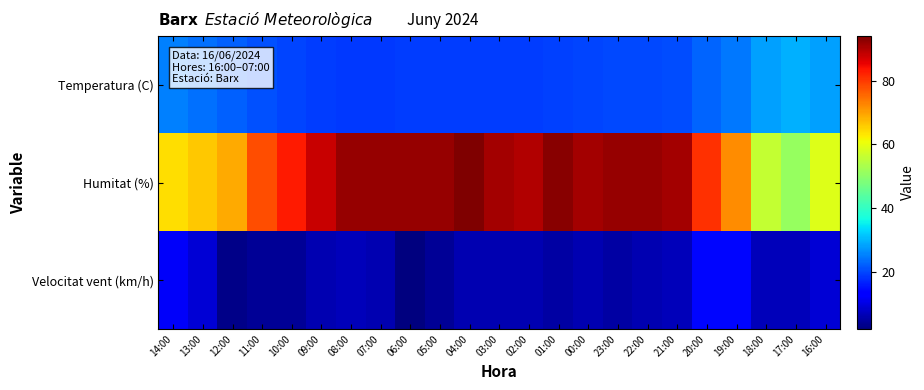

Which label corresponds to the largest value in the chart?

04:00